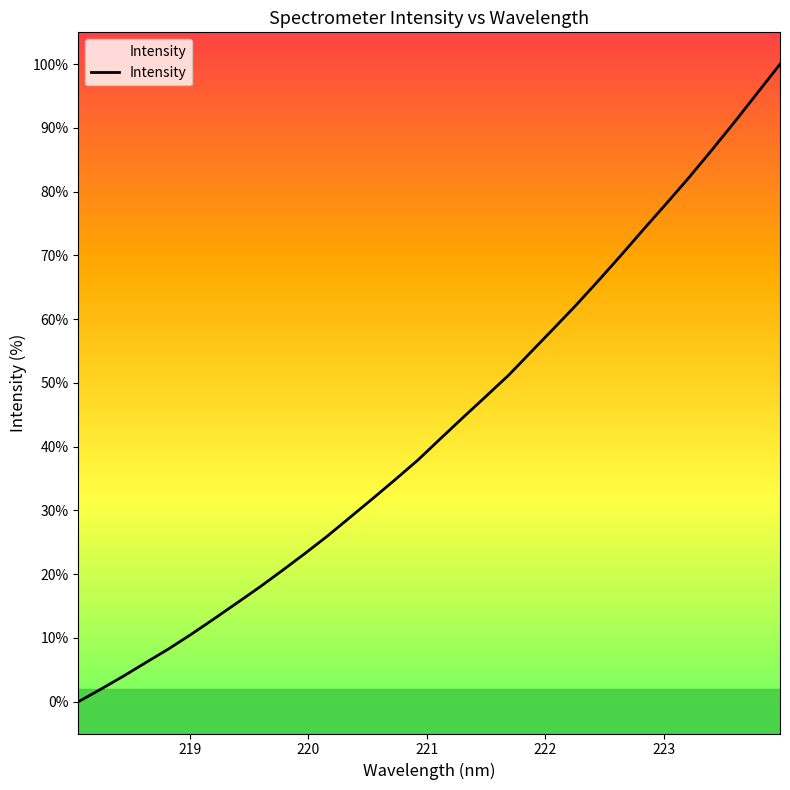

What is the greatest value displayed?

100.0